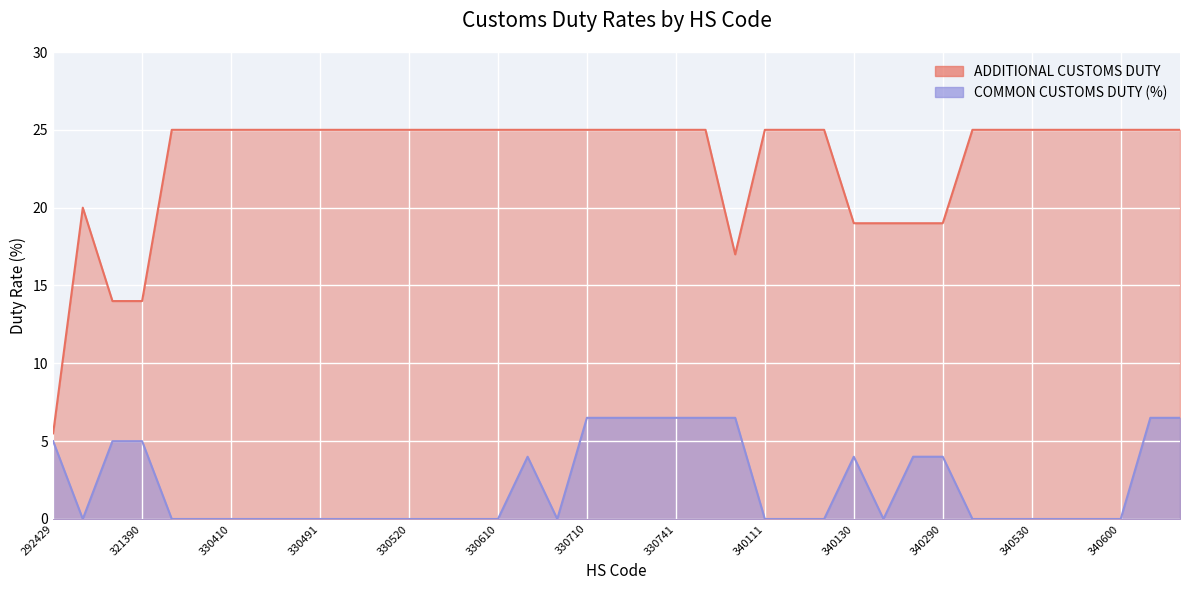

True or false: ADDITIONAL CUSTOMS DUTY and COMMON CUSTOMS DUTY (%) intersect in this chart.

False